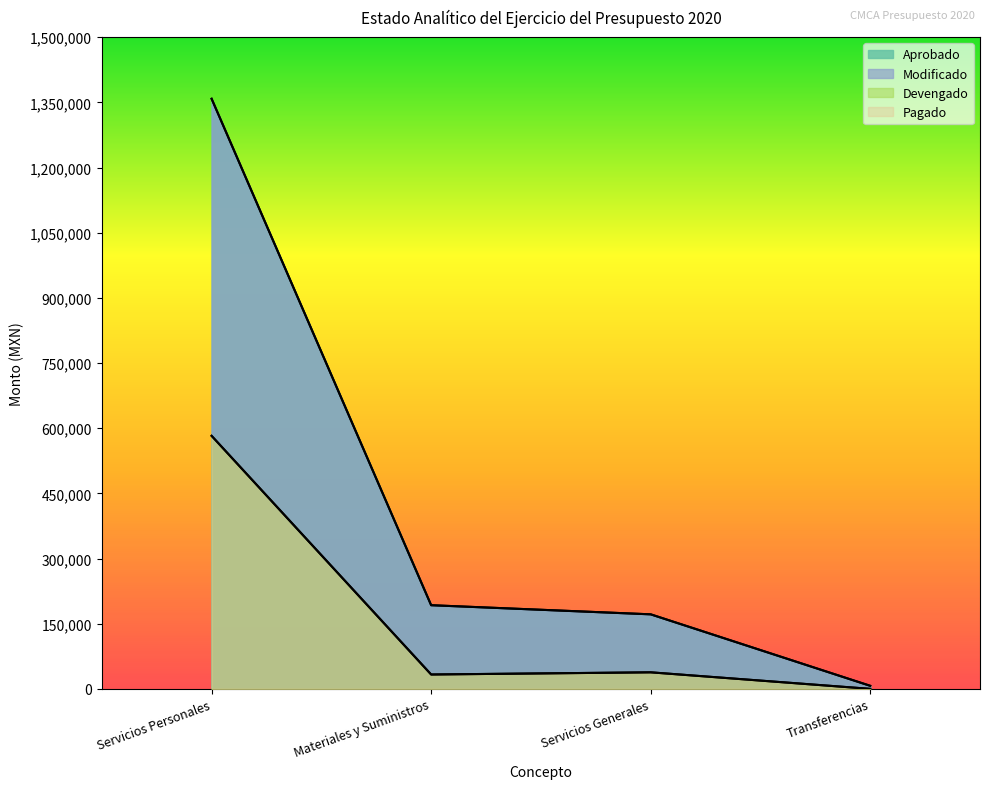

True or false: Devengado and Aprobado intersect in this chart.

False